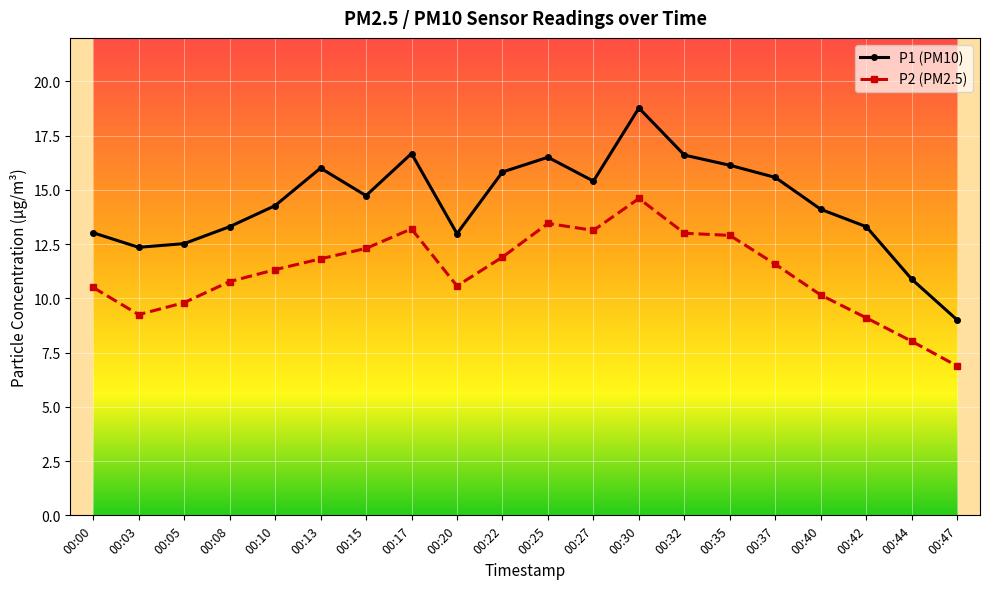

At which category is the sum across all series the highest?

00:30